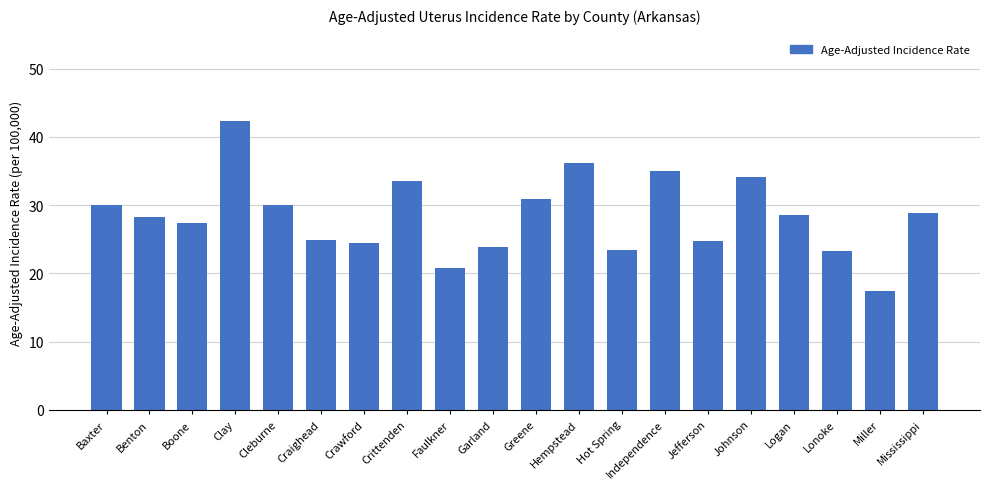

Does the chart contain any negative values?

No